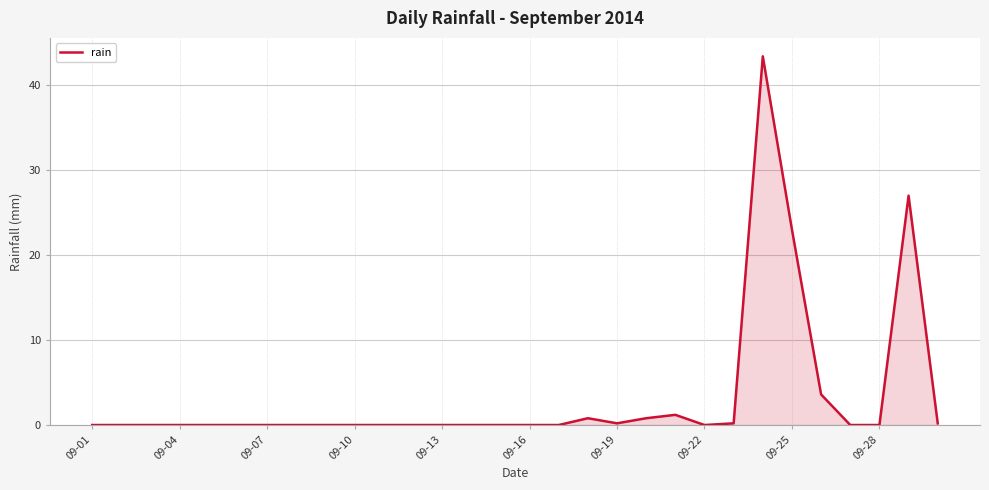

What is the maximum value shown in the chart?

43.4